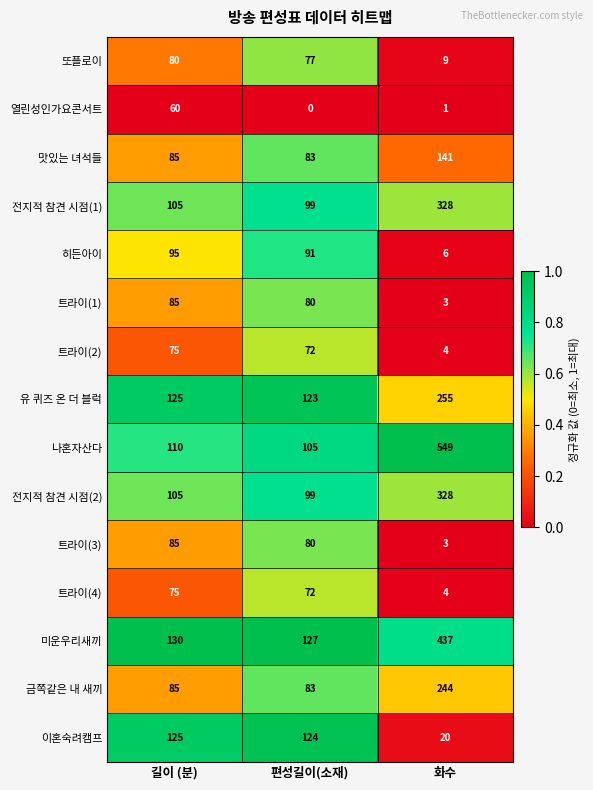

Between 길이 (분) and 편성길이(소재), which series saw the biggest shift?

열린성인가요콘서트